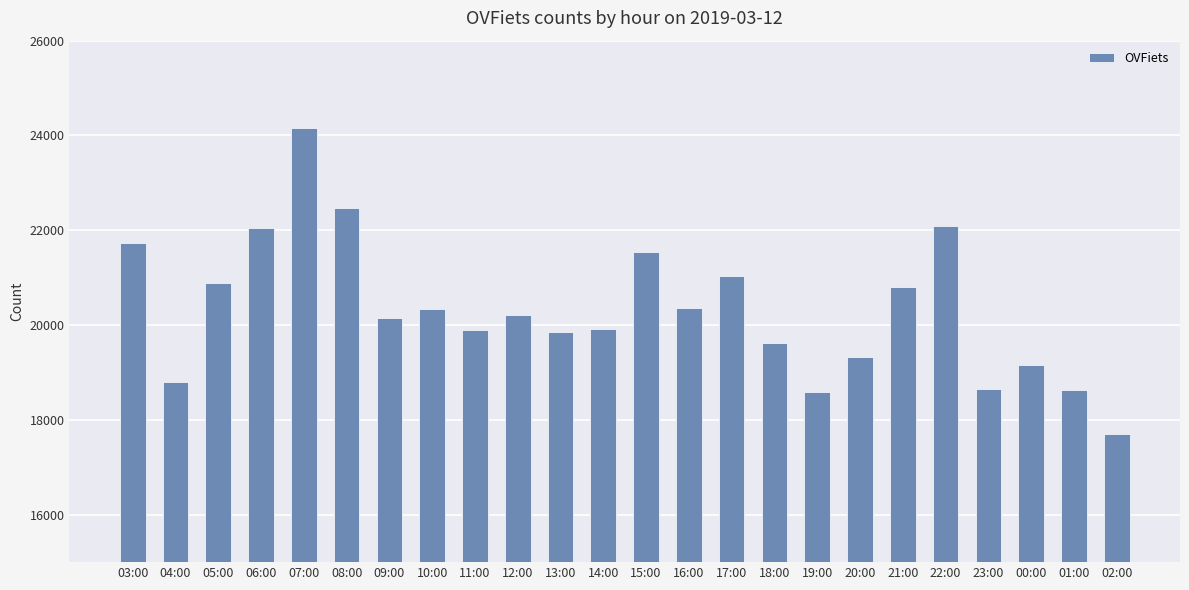

What is the maximum value shown in the chart?

24163